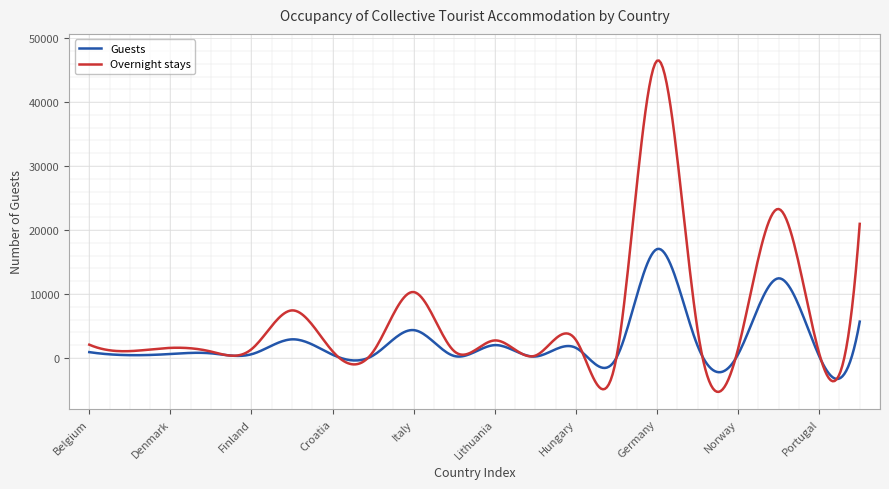

What is the highest value of the Overnight stays series?

46502.1